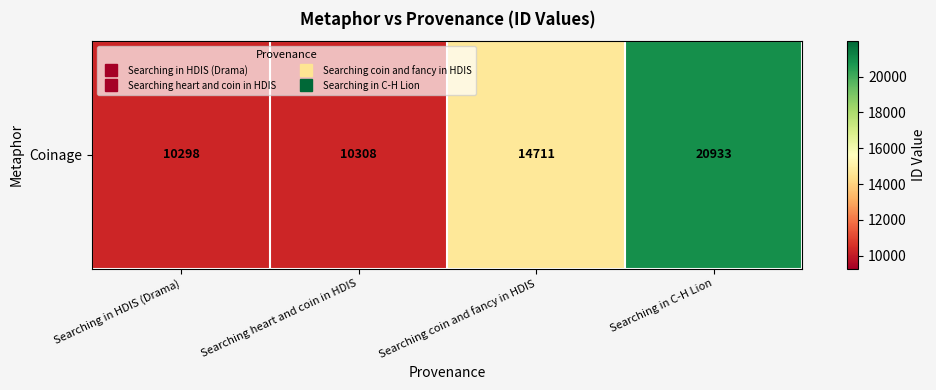

What is the smallest value displayed?

10298